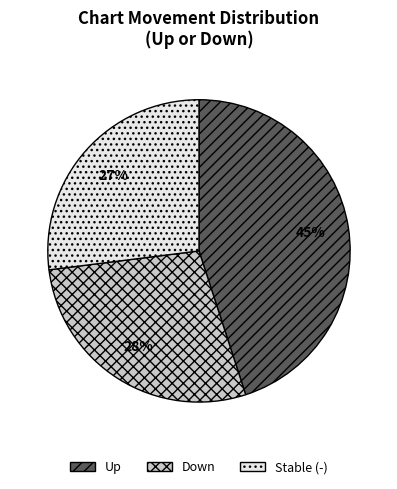

Between Up and Down, which is larger?

Up